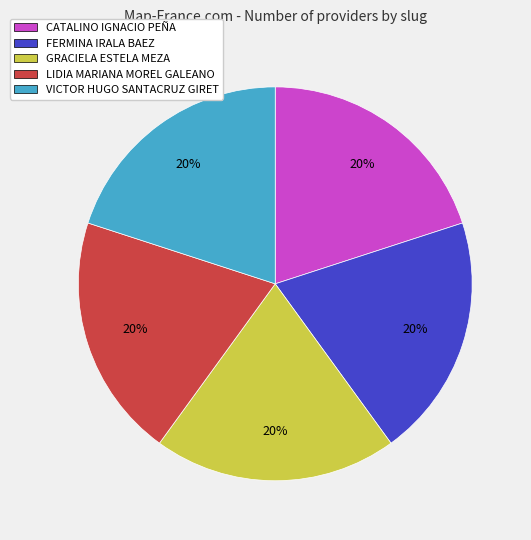

Do LIDIA MARIANA MOREL GALEANO and GRACIELA ESTELA MEZA together represent more than half of the pie?

No